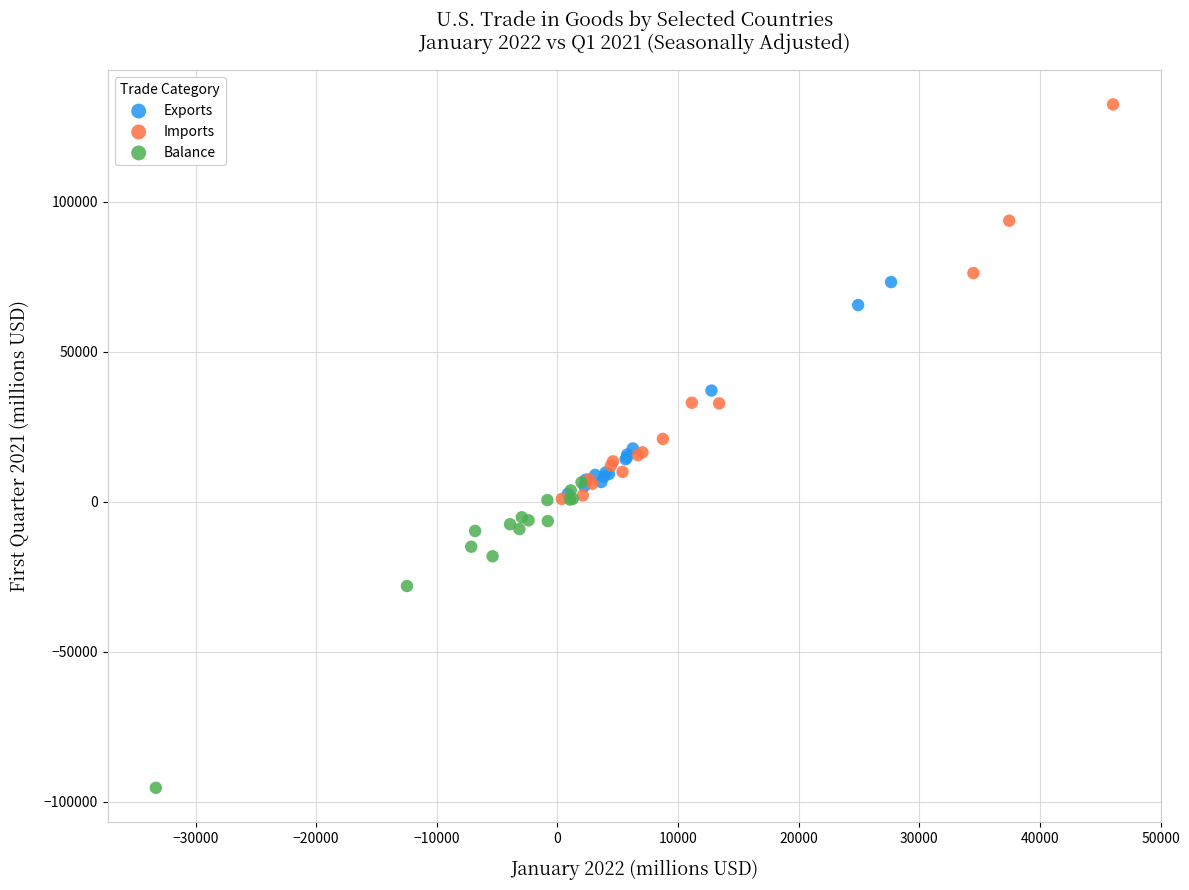

Which series contains the highest Y value?

Imports